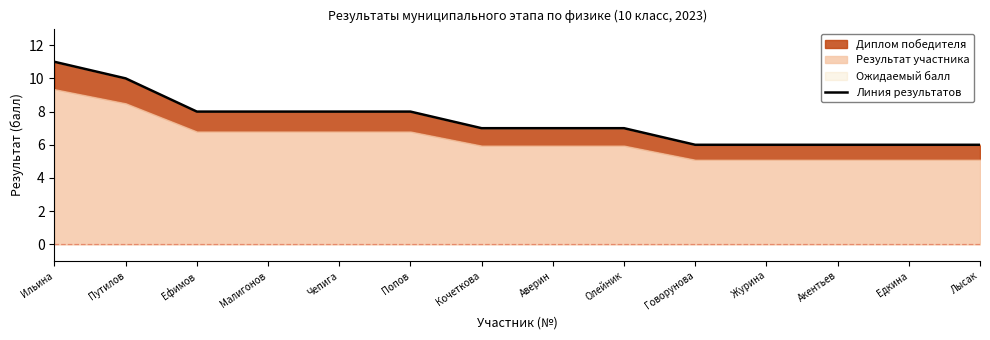

Which label corresponds to the largest value in the chart?

Ильина